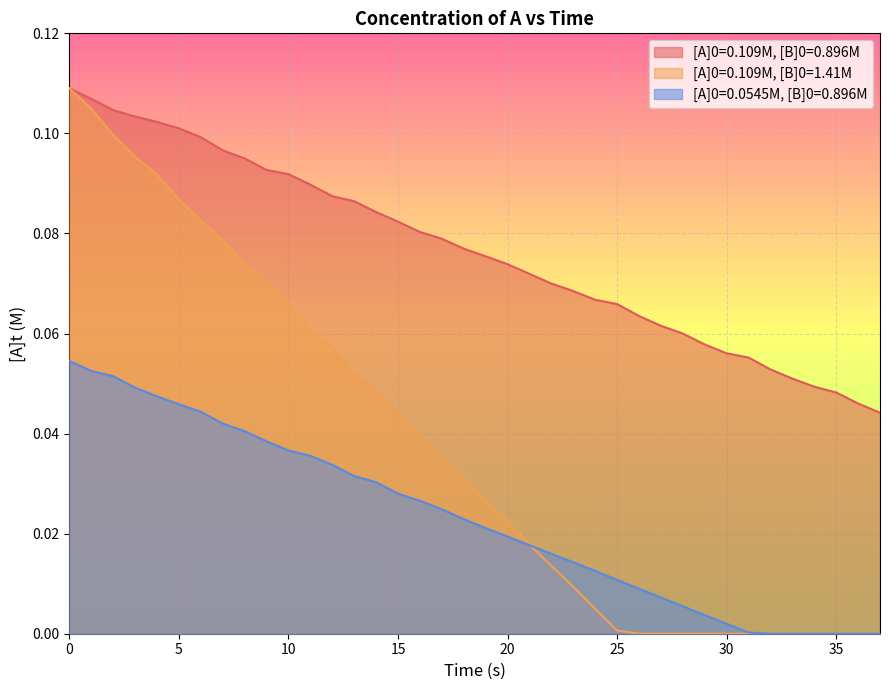

How many lines are shown in the chart?

3